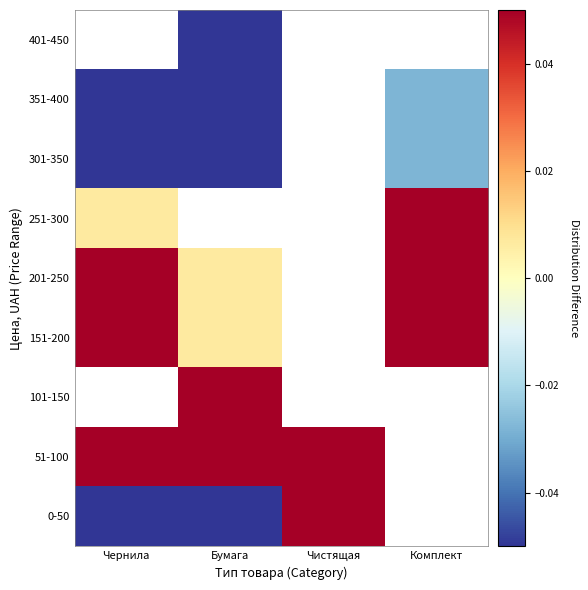

Reading left to right, transcribe all the data shown in this chart.

0-50: Чернила=-0.1	Бумага=-0.1	Чистящая=0.2	Комплект=-0.1
51-100: Чернила=0.2	Бумага=0.1	Чистящая=0.6	Комплект=-0.1
101-150: Чернила=-0.1	Бумага=0.2	Чистящая=-0.1	Комплект=-0.1
151-200: Чернила=0.1	Бумага=0.0	Чистящая=-0.1	Комплект=0.1
201-250: Чернила=0.1	Бумага=0.0	Чистящая=-0.1	Комплект=0.1
251-300: Чернила=0.0	Бумага=-0.1	Чистящая=-0.1	Комплект=0.2
301-350: Чернила=-0.1	Бумага=-0.1	Чистящая=-0.1	Комплект=-0.0
351-400: Чернила=-0.1	Бумага=-0.1	Чистящая=-0.1	Комплект=-0.0
401-450: Чернила=-0.1	Бумага=-0.1	Чистящая=-0.1	Комплект=-0.1